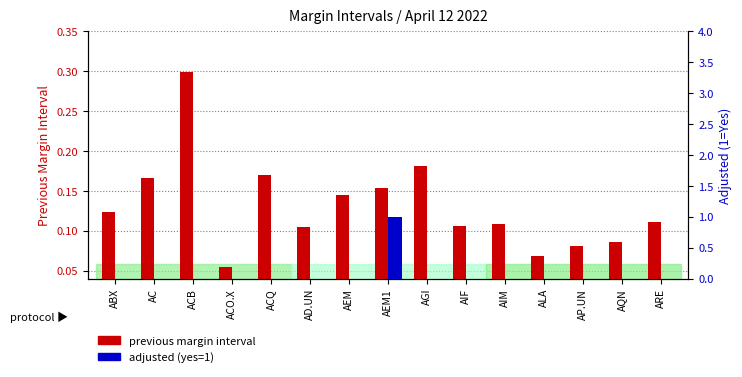

Rank the series by their maximum value, from highest to lowest.

adjusted (yes=1), previous margin interval